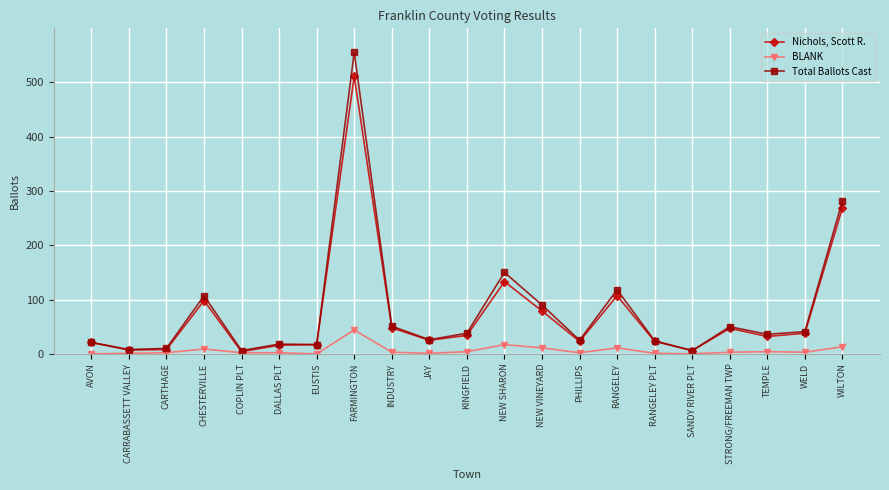

List the series in order of their peak value, lowest first.

BLANK, Nichols, Scott R., Total Ballots Cast